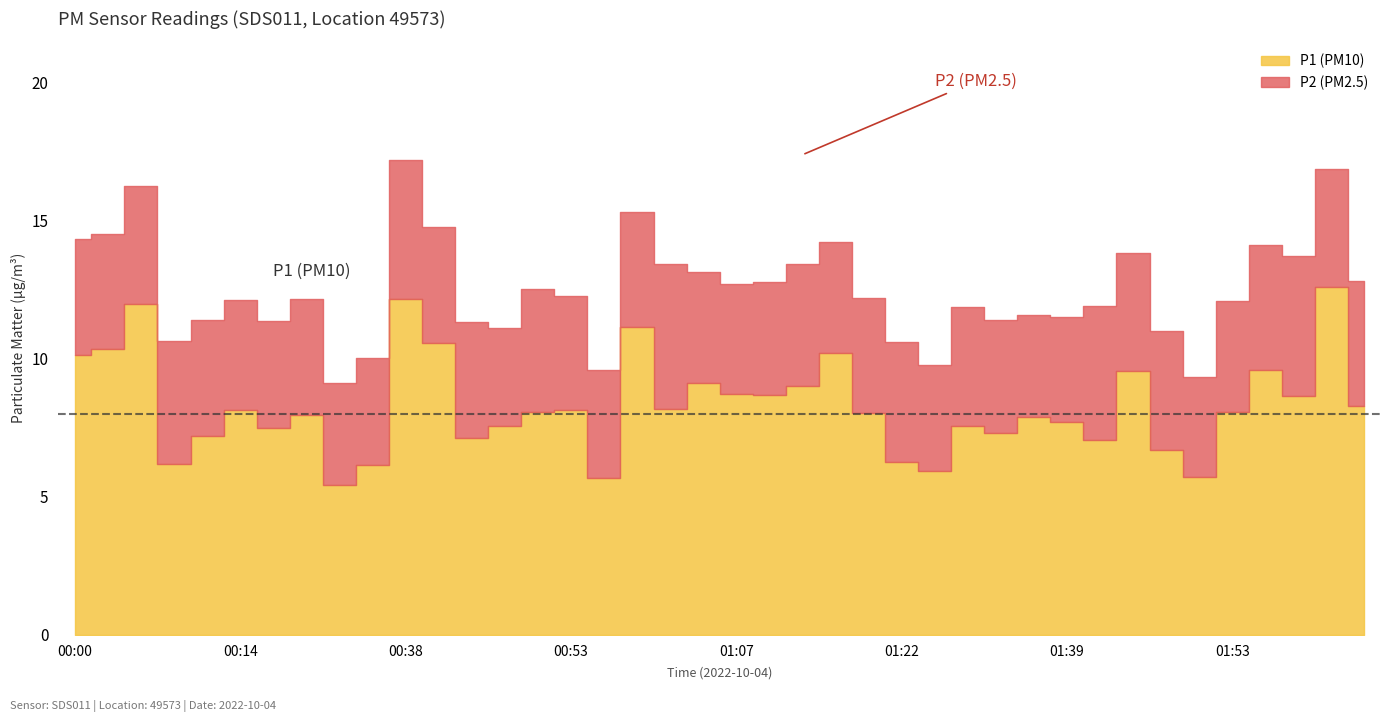

What is the value of the P2 point at the 12th from the left?

4.2